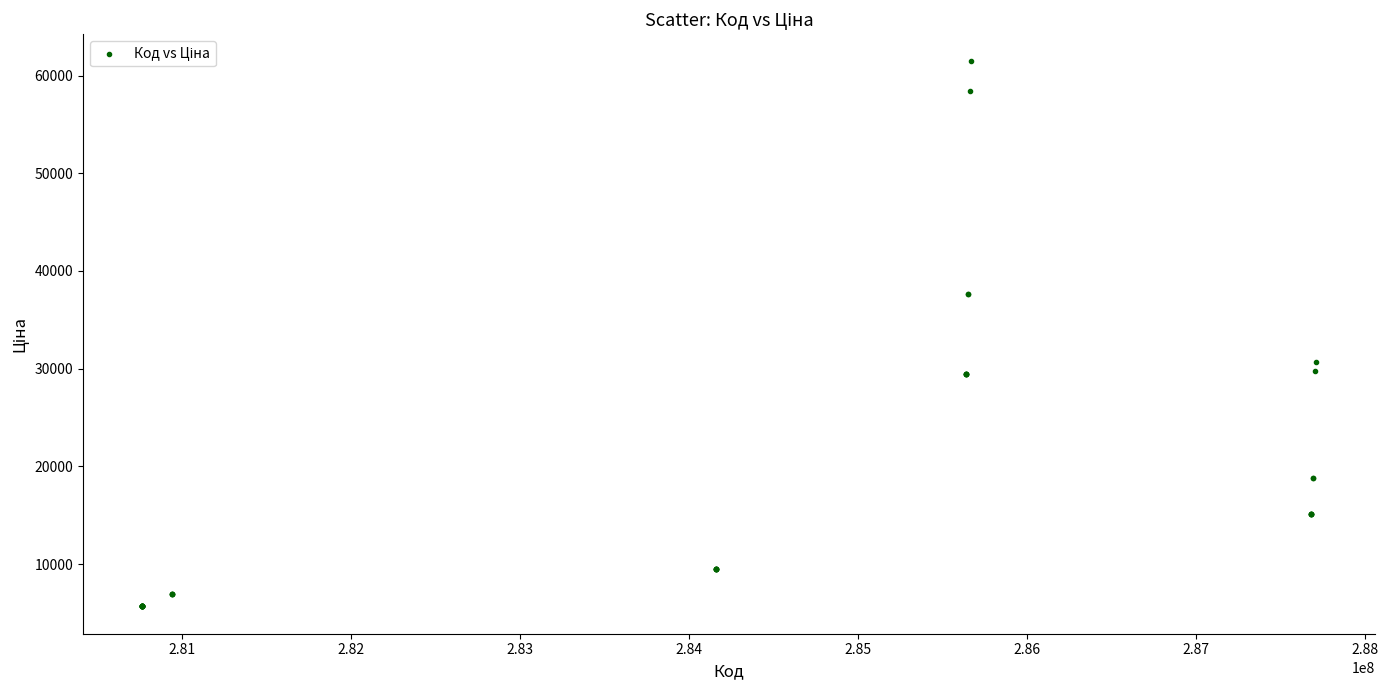

What Y value in the scatter plot is closest to 33554?

30717.1